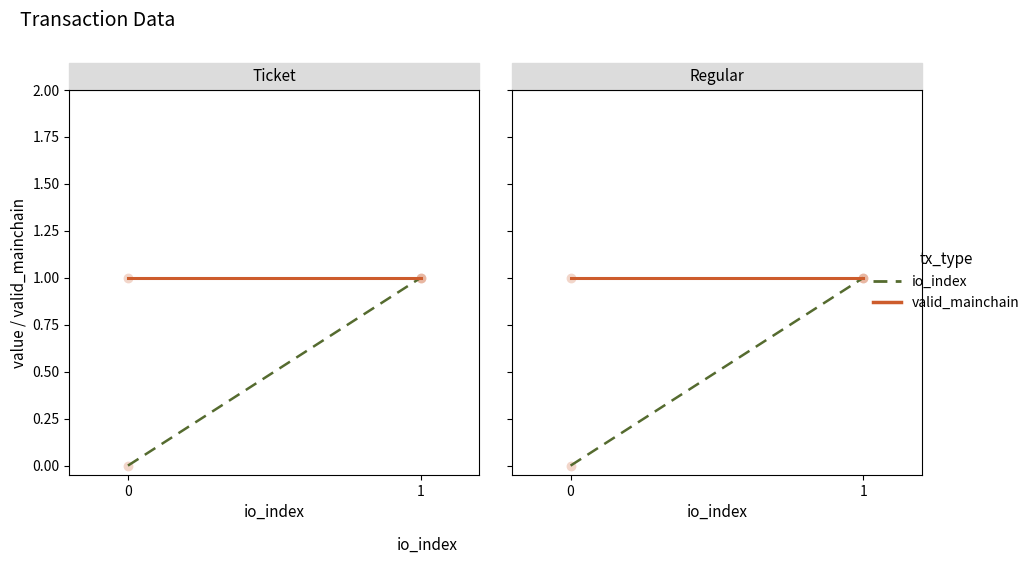

Is the value of io_index at 0 greater than the value of valid_mainchain at 0?

No